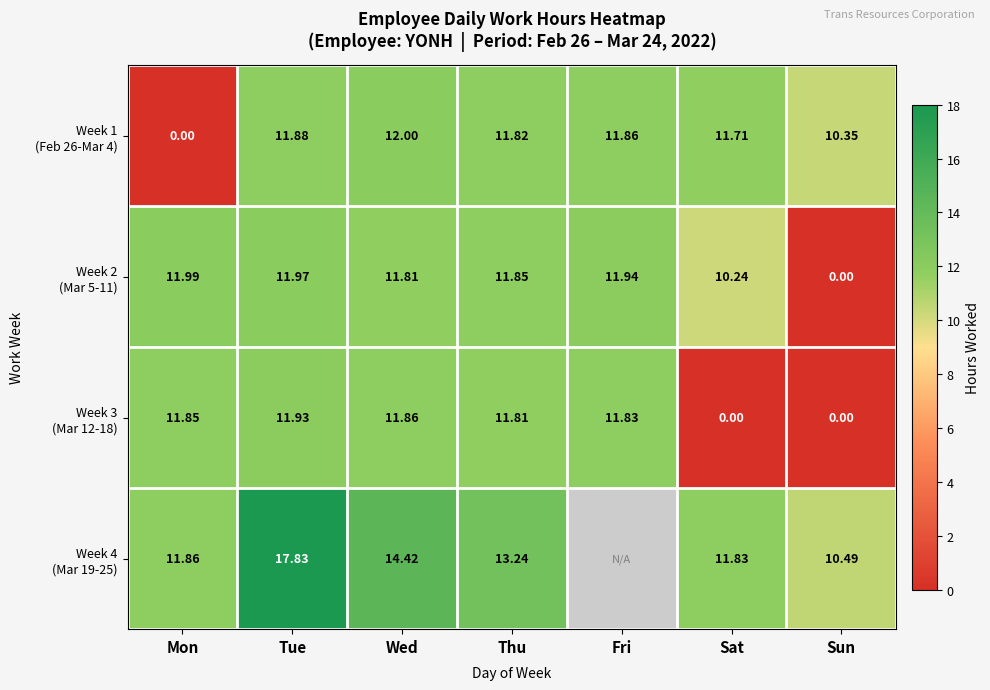

Rank the categories by Week 1 (Feb 26-Mar 4) value from lowest to highest.

Mon, Sun, Sat, Thu, Fri, Tue, Wed